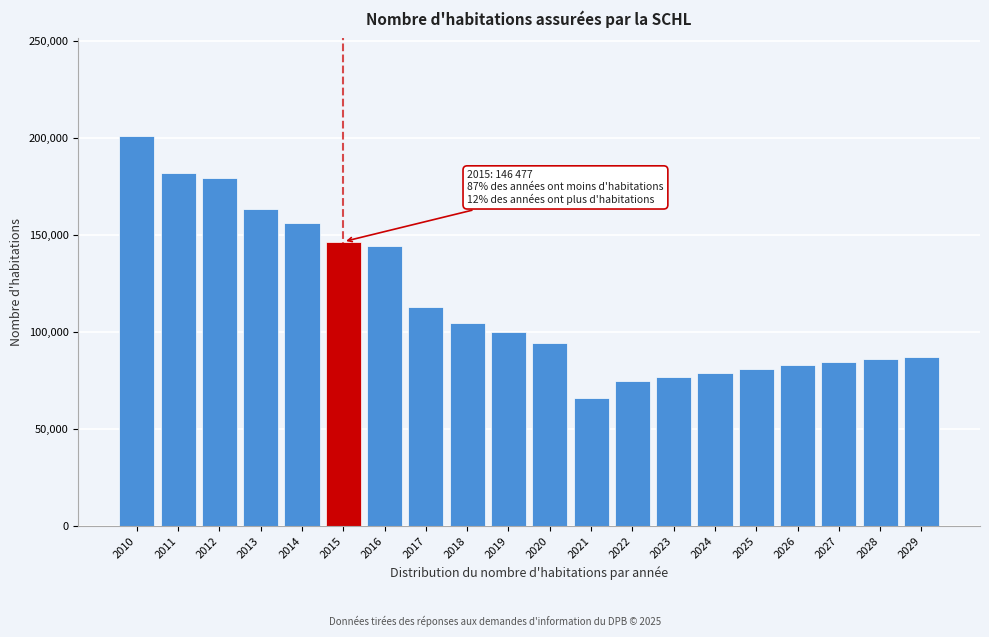

Reading left to right, transcribe all the data shown in this chart.

2010=200937	2011=181611	2012=179218	2013=163522	2014=156077	2015=146477	2016=144010	2017=112913	2018=104354	2019=99838	2020=94120	2021=65894	2022=74514	2023=76849	2024=78901	2025=80963	2026=82845	2027=84717	2028=86064	2029=87179